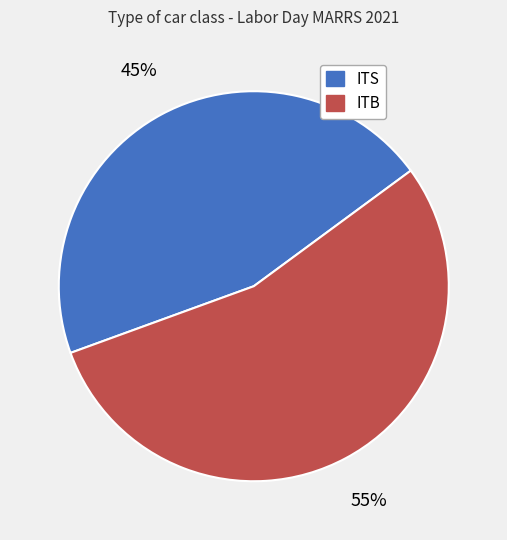

Rank the categories by value from highest to lowest.

ITB, ITS